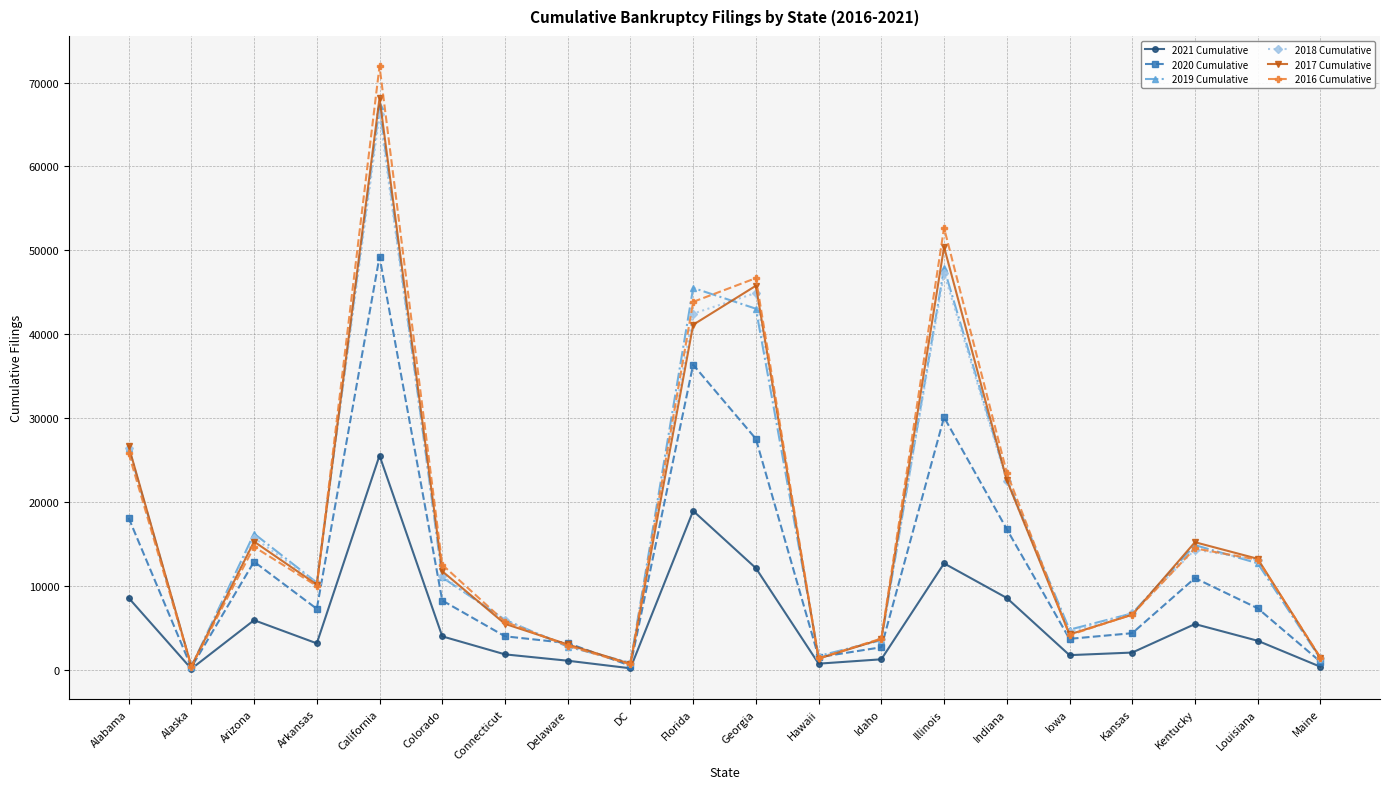

What is the difference between the maximum and minimum values in the 2018 Cumulative series?

65755